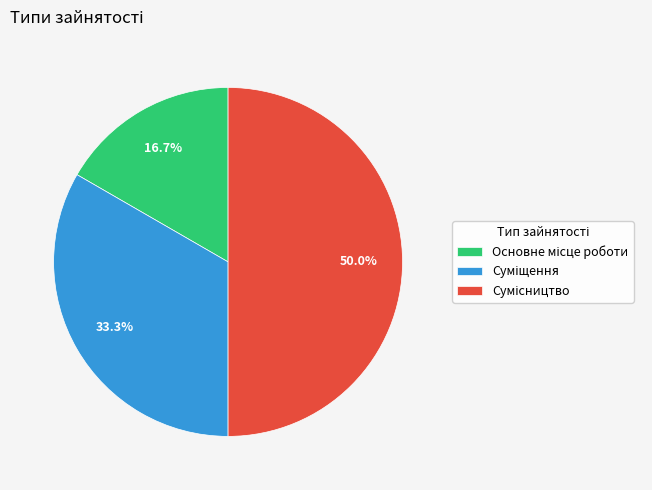

To the nearest percent, what percentage of the pie is Суміщення?

33%